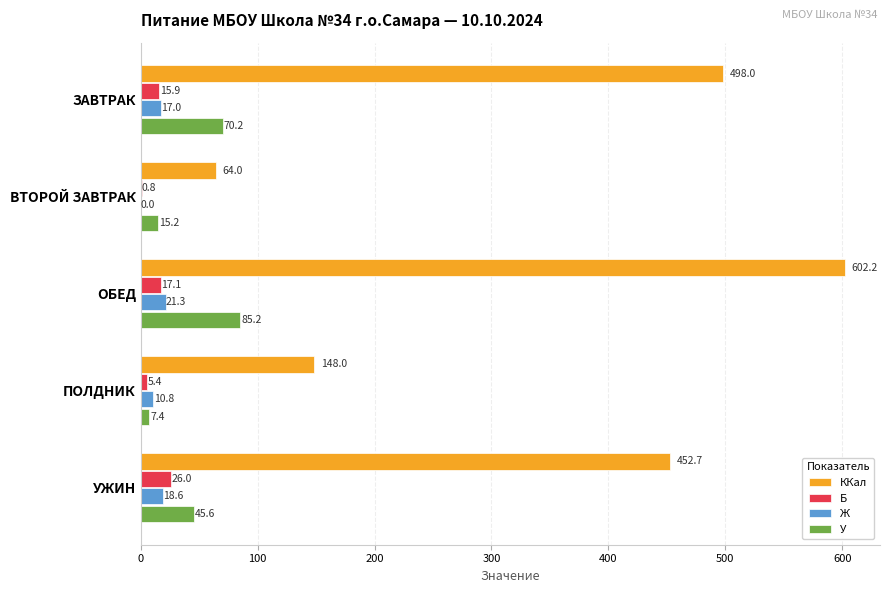

What value does the Б series have at ПОЛДНИК?

5.4